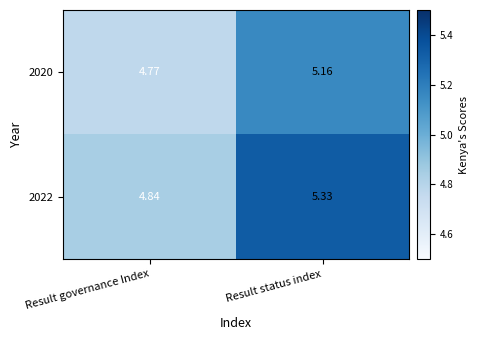

At which label is 2022 closest to 5?

Result governance Index